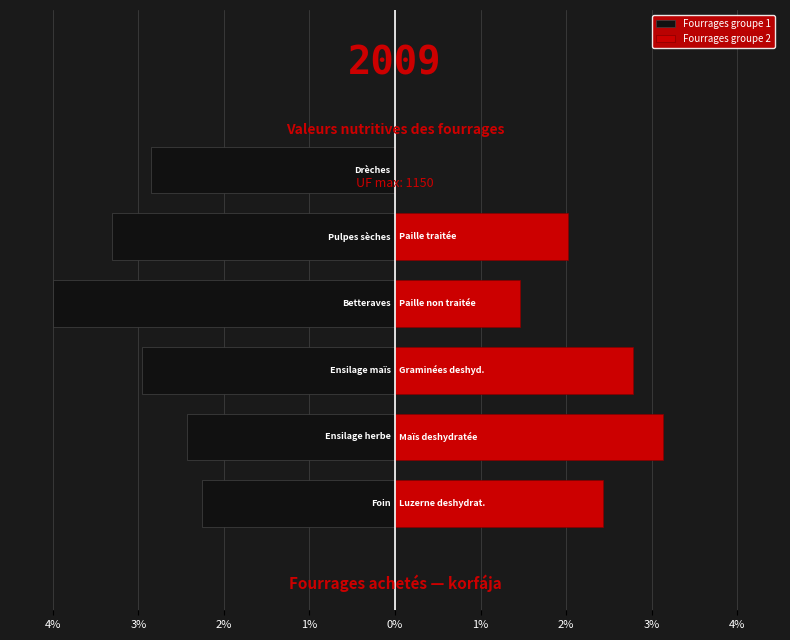

Is it true that Fourrages groupe 2 equals 2.4 at 4%?

True